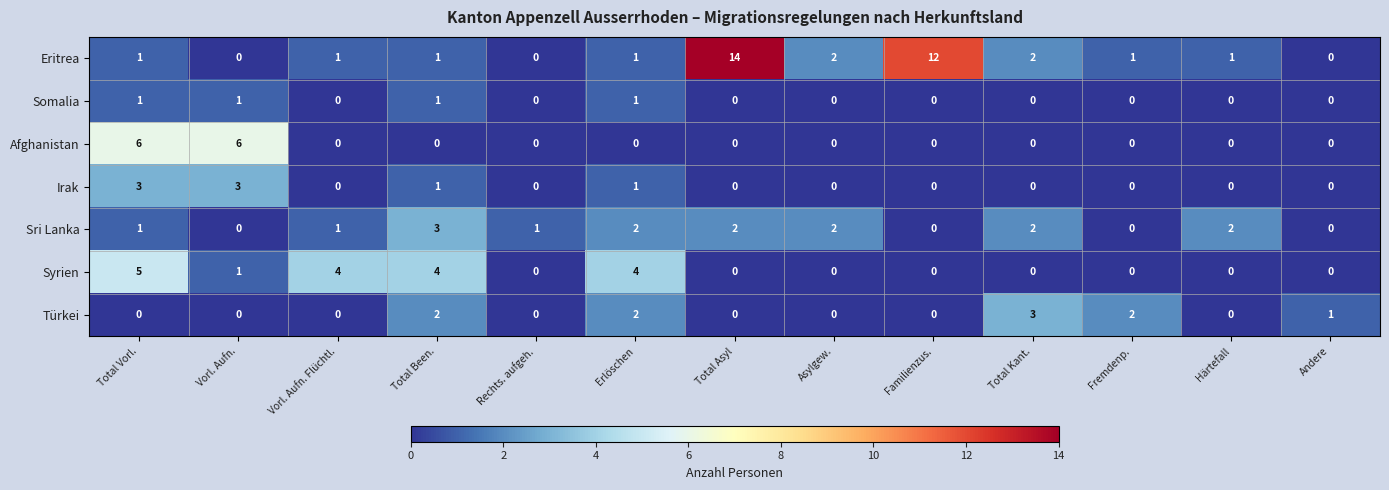

What is the greatest value displayed?

14